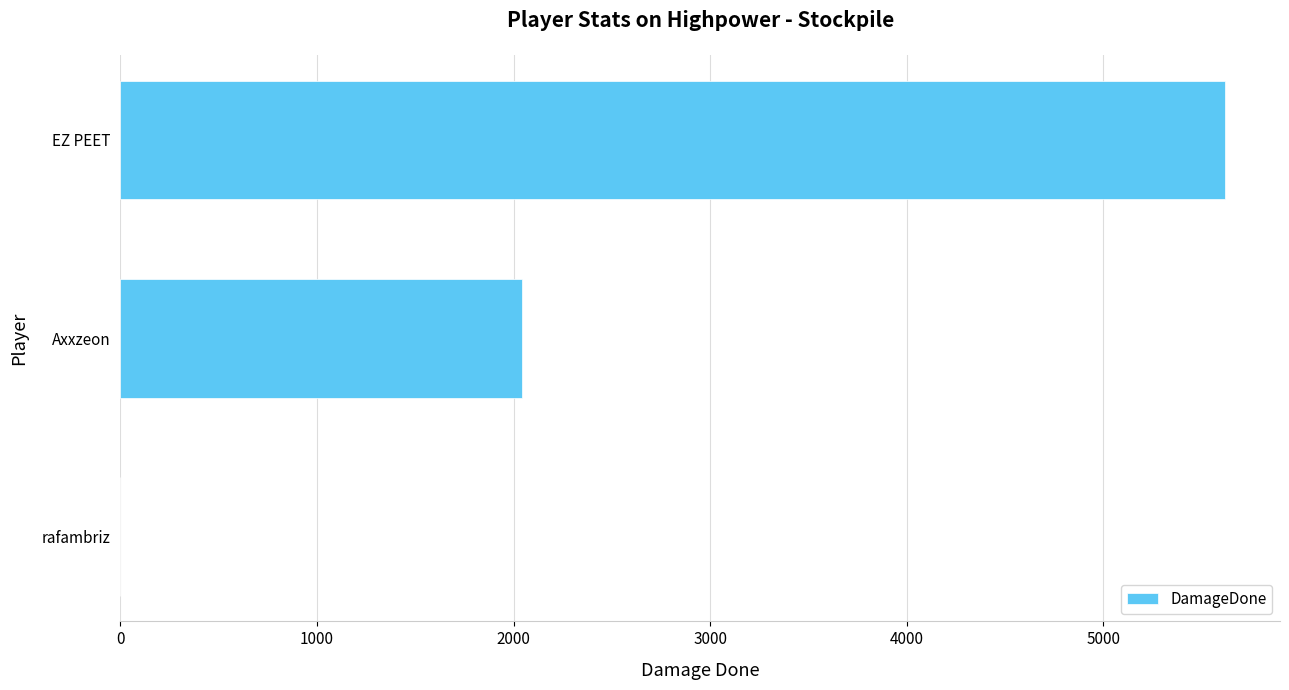

Between EZ PEET and Axxzeon, which is larger?

EZ PEET